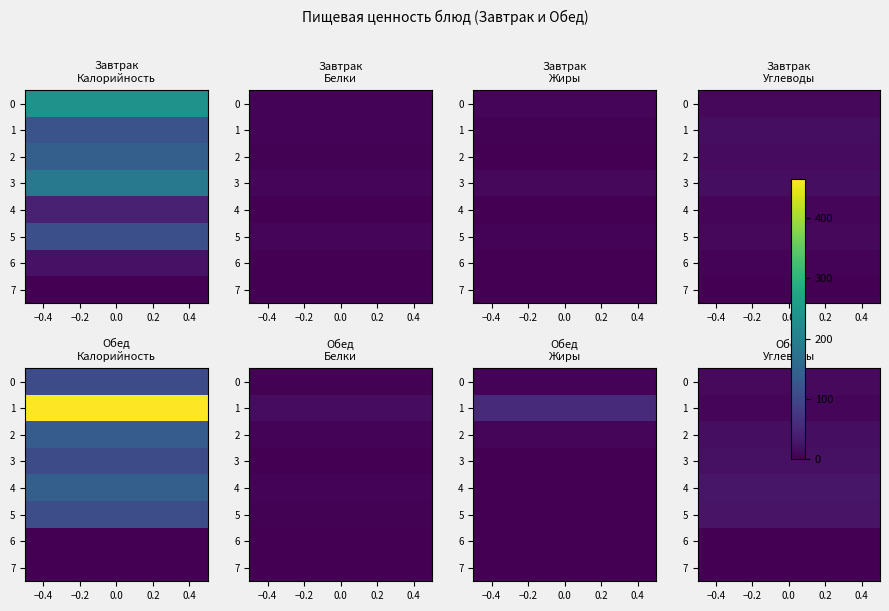

What is the sum of the Завтрак values at 3 and 5?

302.2